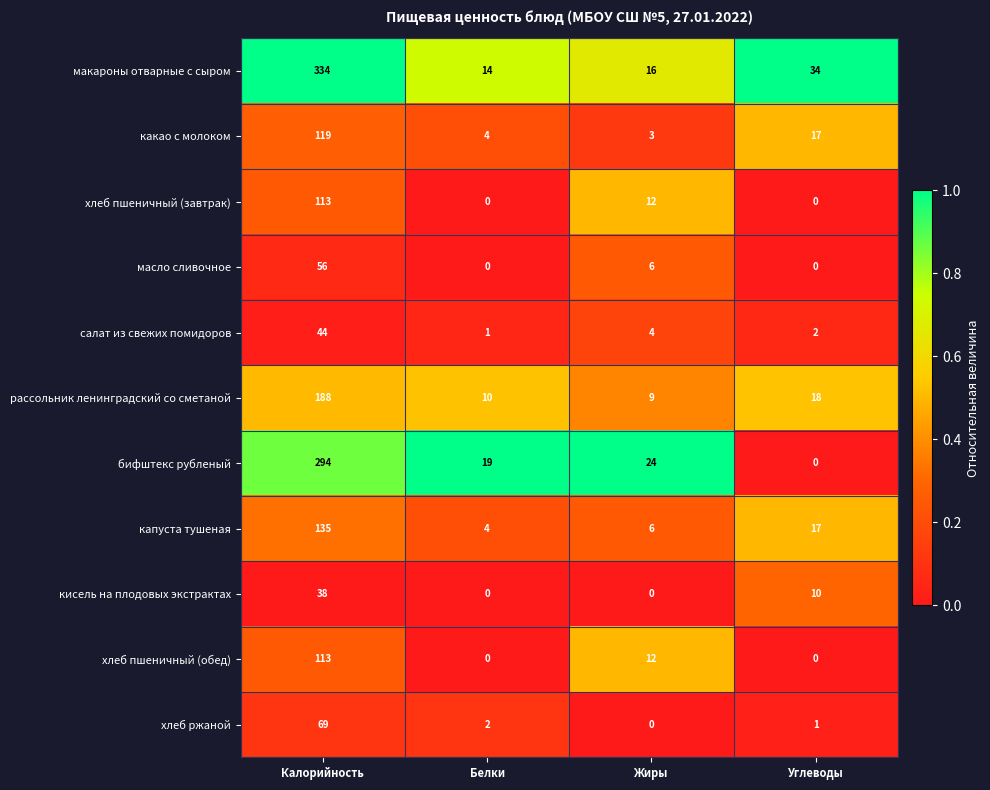

What is the highest value of the салат из свежих помидоров series?

44